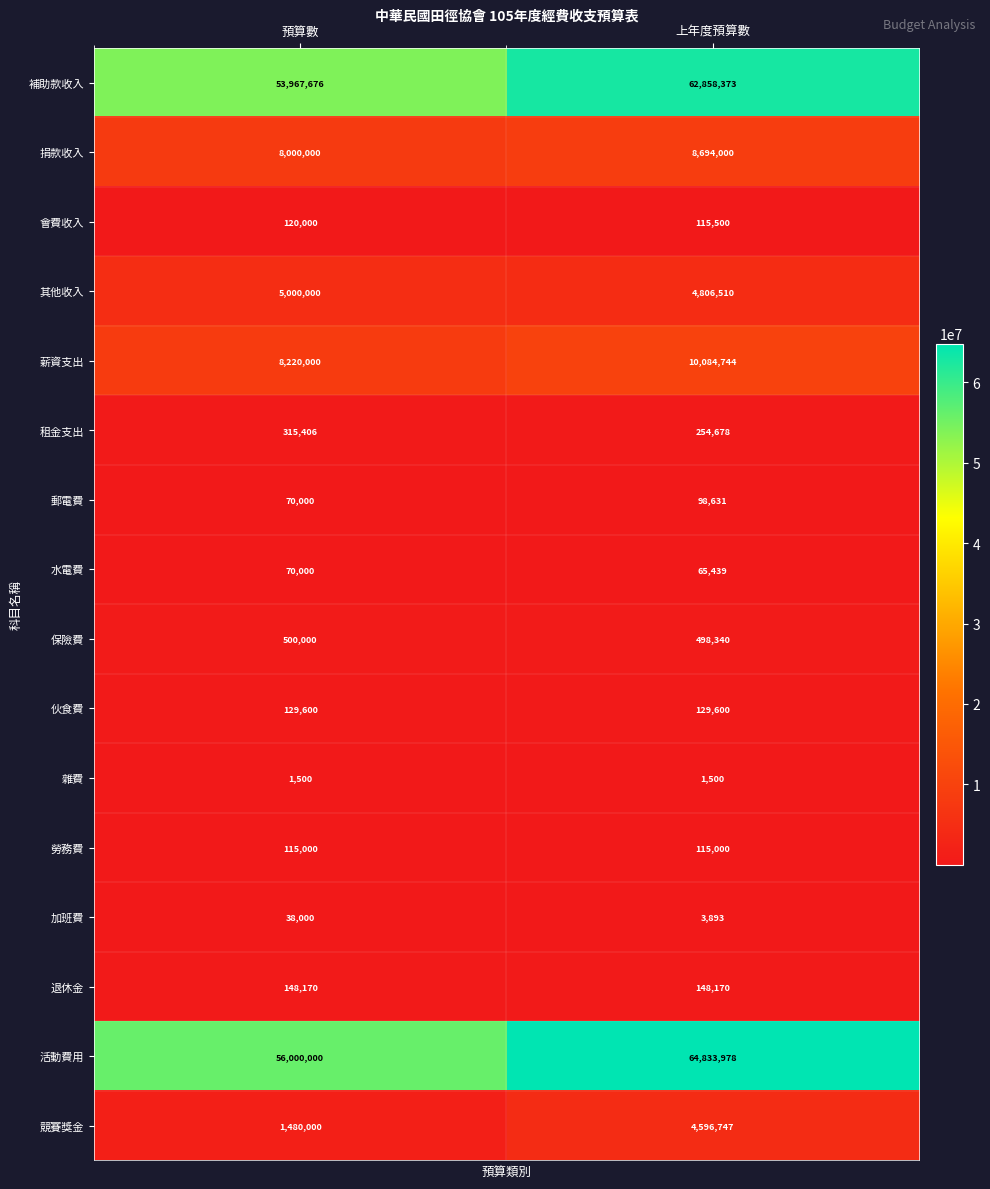

The value of 雜費 at 上年度預算數 is 1500. True or false?

True